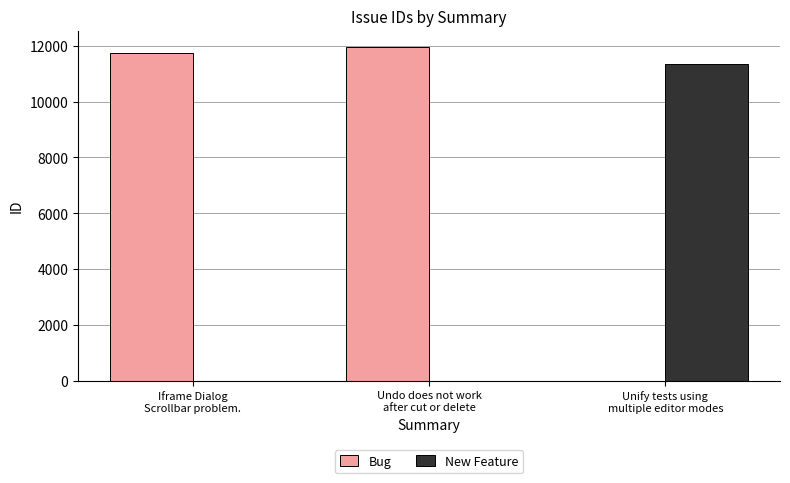

Which series has the largest total across all categories?

Bug